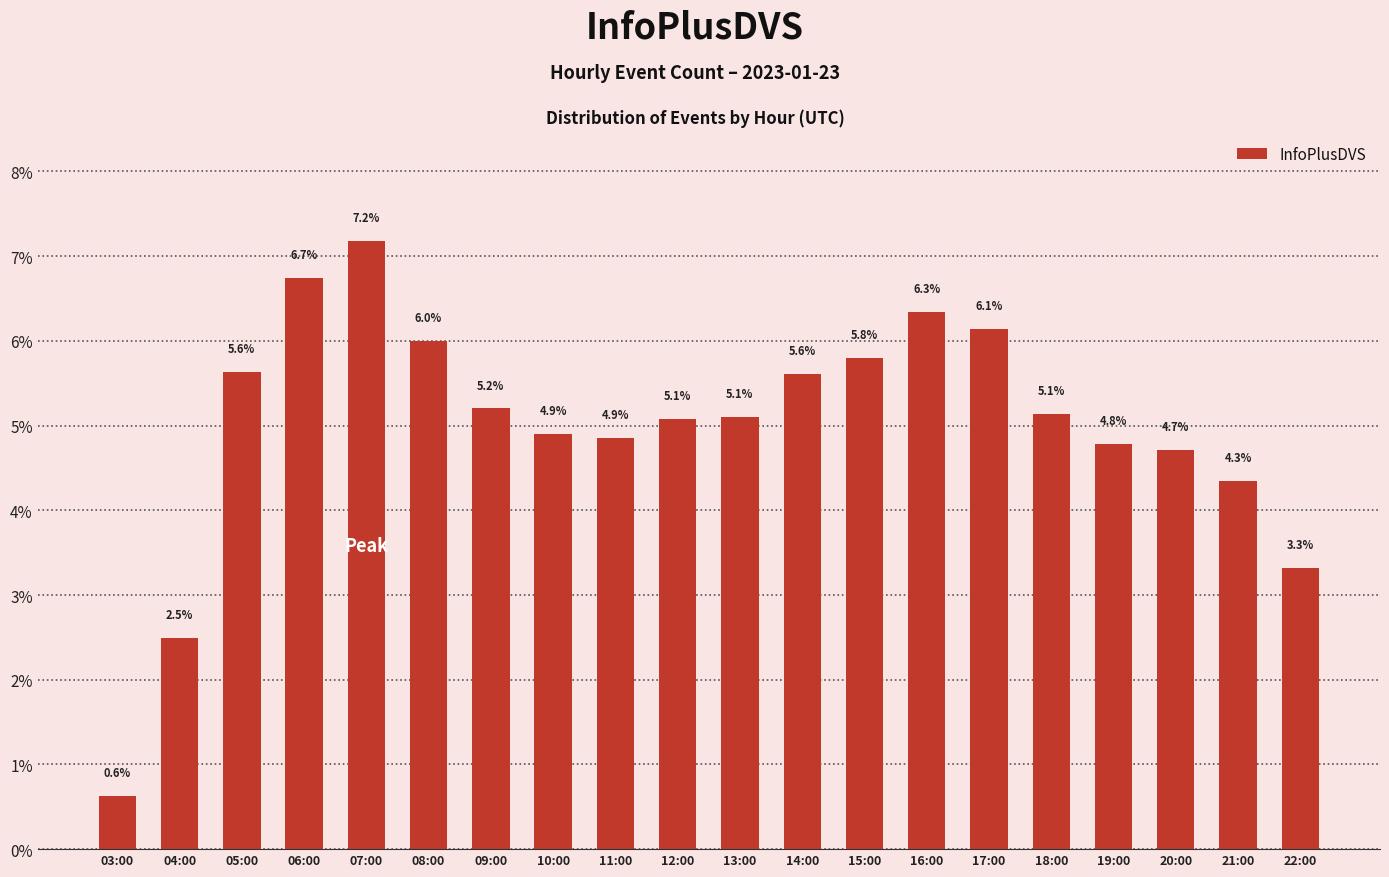

How many bars are there in total?

20